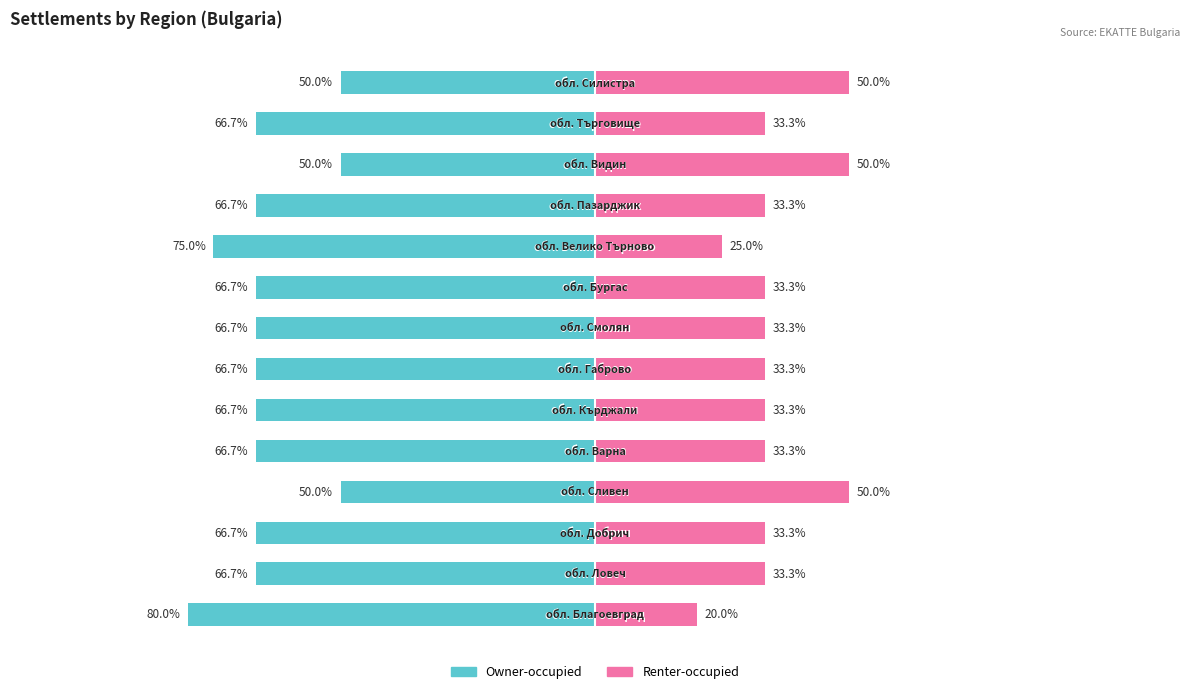

How many bars are there in total?

28